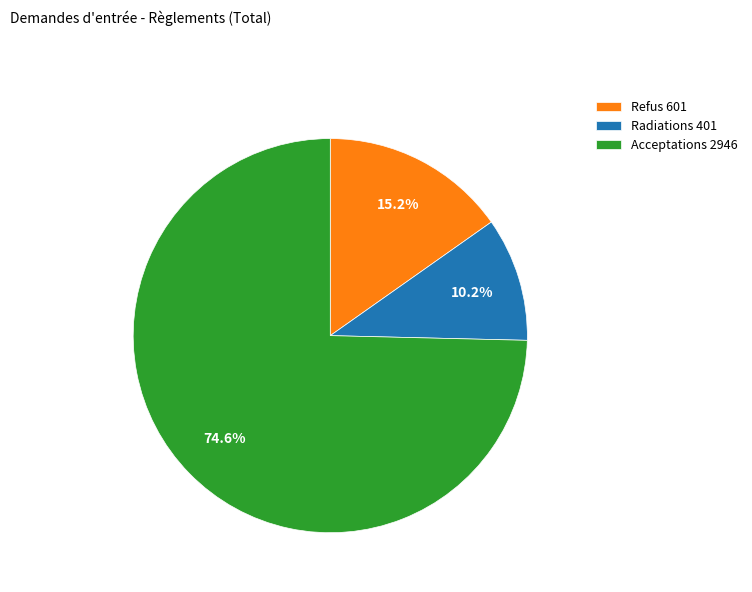

What percentage is the Acceptations slice, to the nearest percent?

75%